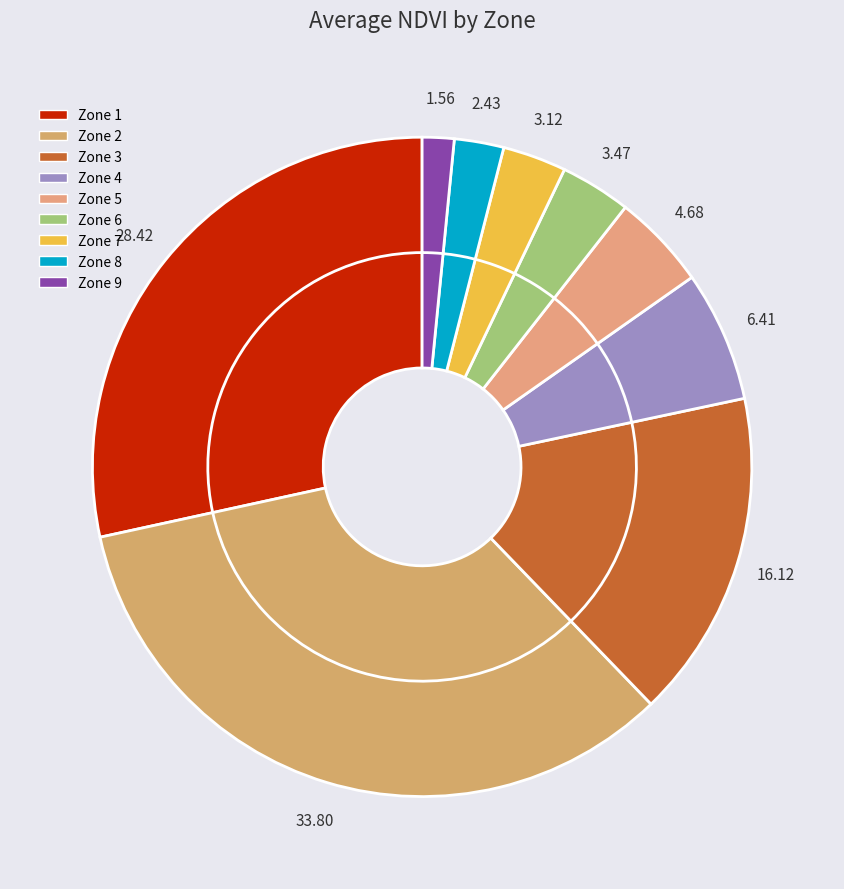

How many segments does this pie chart have?

9